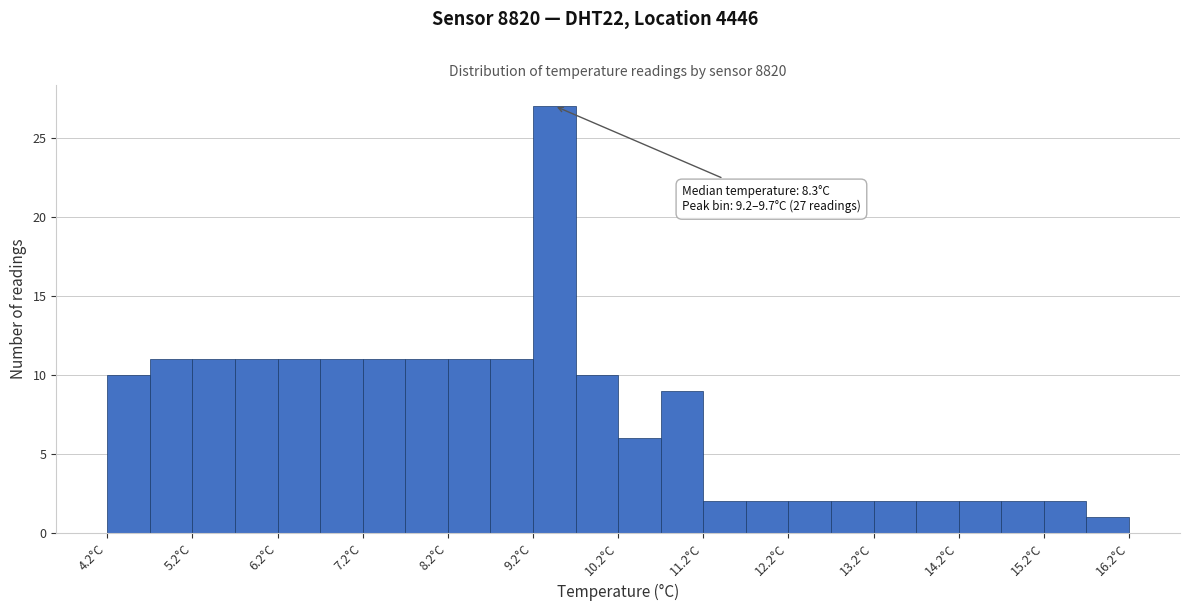

Which range on the x-axis has the tallest bar?

9.2 to 9.7